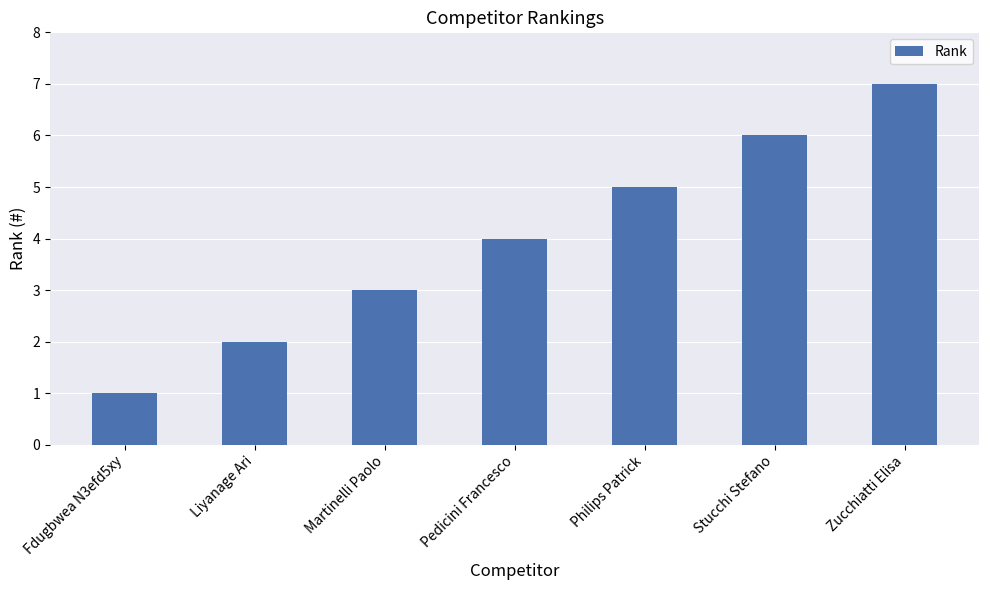

What is the ratio of the value at Fdugbwea N3efd5xy to the value at Stucchi Stefano?

0.2